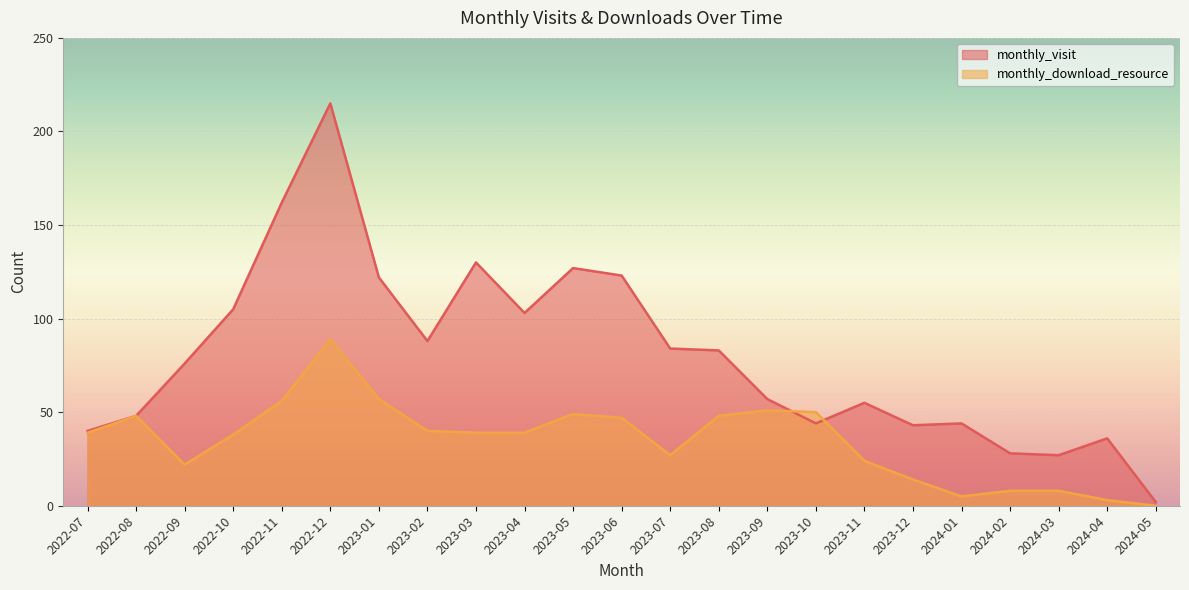

At which category does the chart reach its minimum across all series?

2024-05